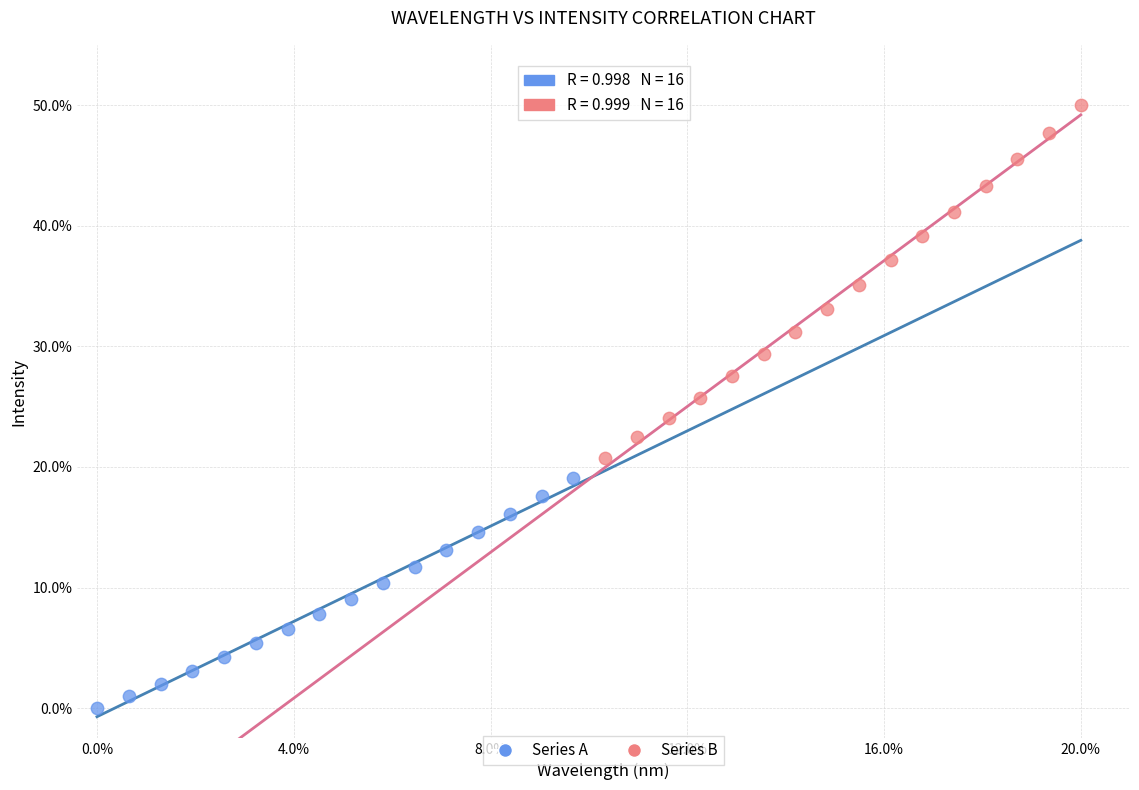

Which series has the largest Y range (max minus min)?

Series B